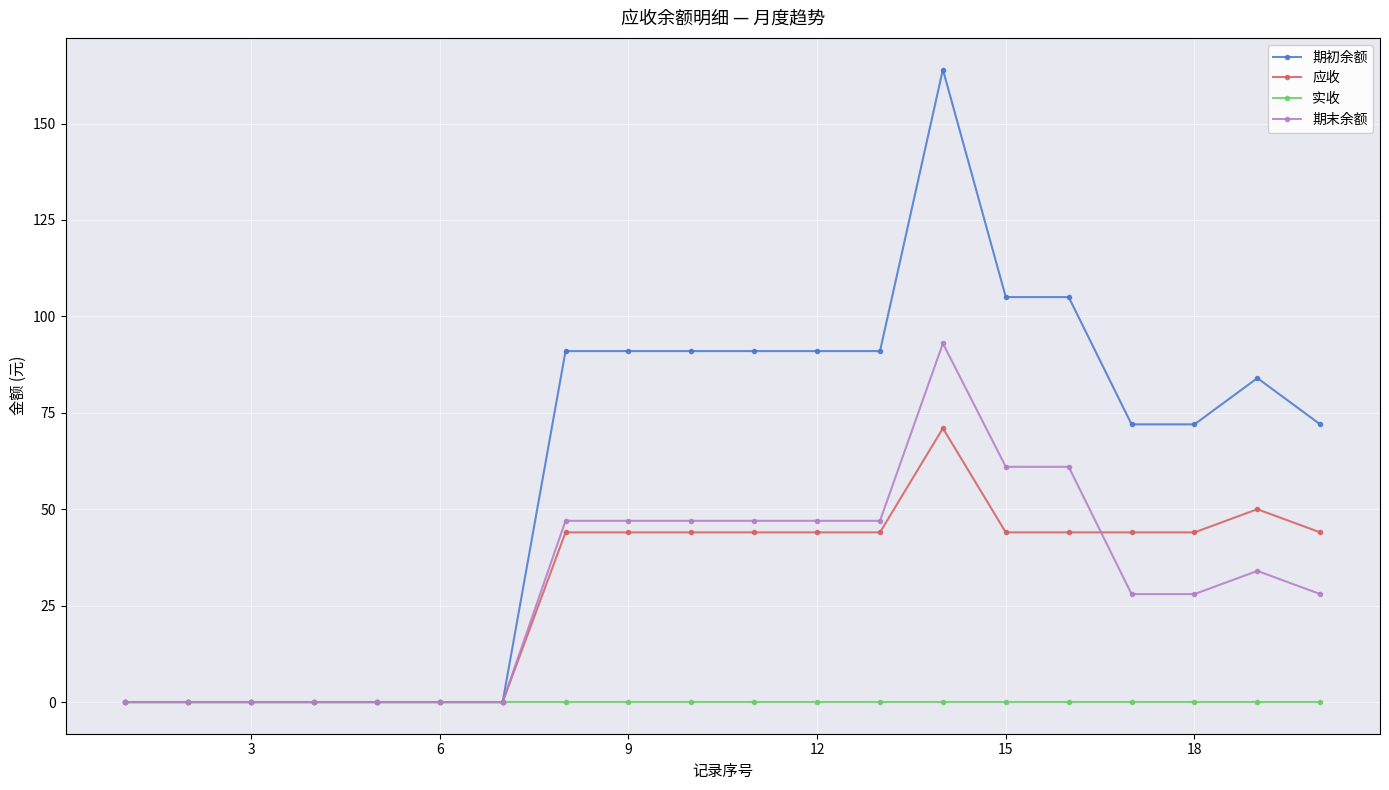

True or false: 期末余额 has more than 1 points higher than both neighbors.

True